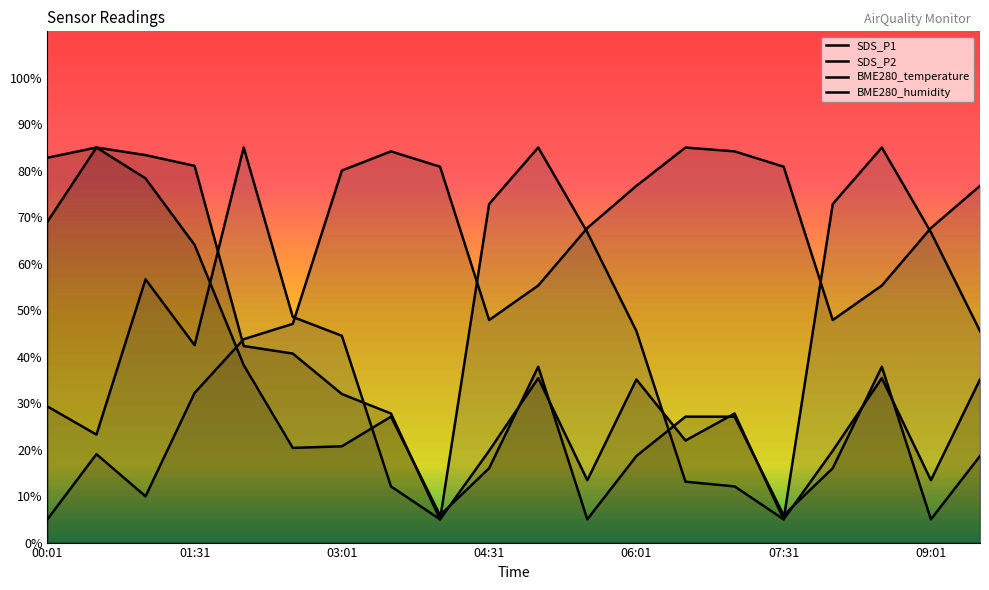

What is the average value of the SDS_P2 series?

31.2